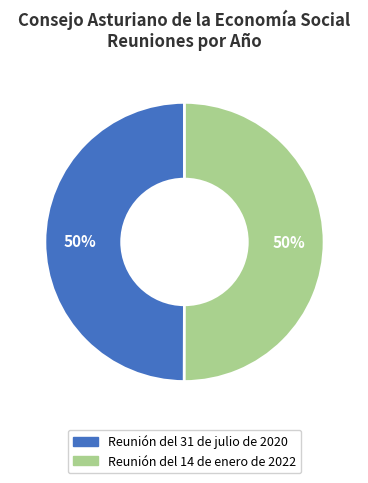

To the nearest percent, what portion does Reunión del 31 de julio de 2020 represent?

50%